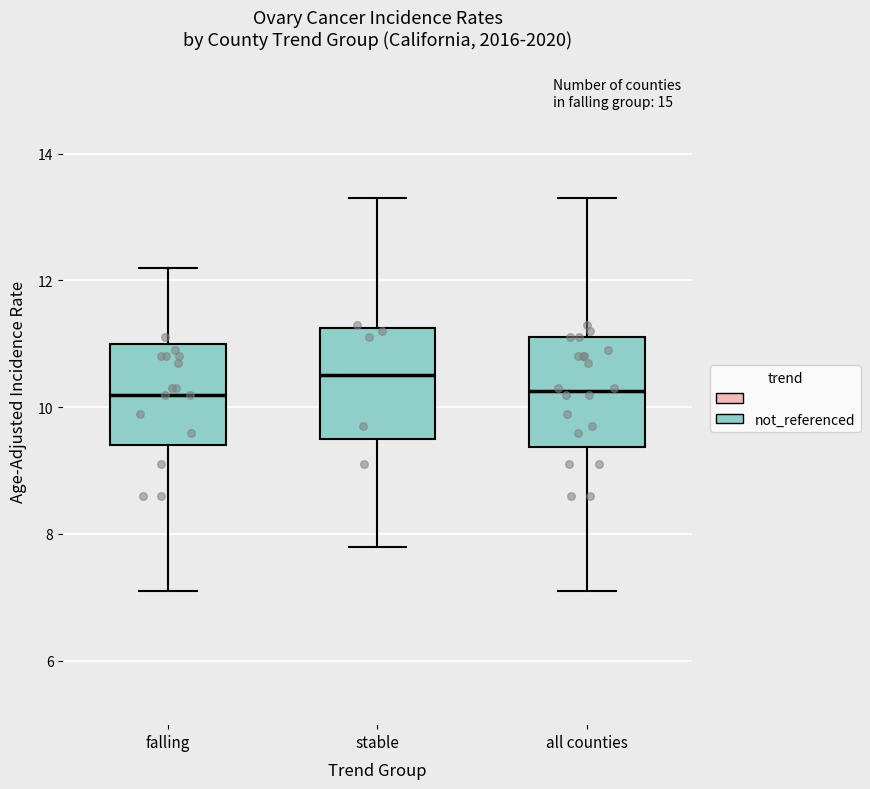

Reading left to right, transcribe this box plot: for each box, give where its median line is, the range the box spans, and where its two whiskers end, as read against the y-axis. The values are not printed on the chart, so give them approximately, as read against the axis.

falling: median 10.2, box 9.4 to 11.0, whiskers 7.2 to 12.2
stable: median 10.6, box 9.6 to 11.2, whiskers 7.8 to 13.4
all counties: median 10.2, box 9.4 to 11.2, whiskers 7.2 to 13.4